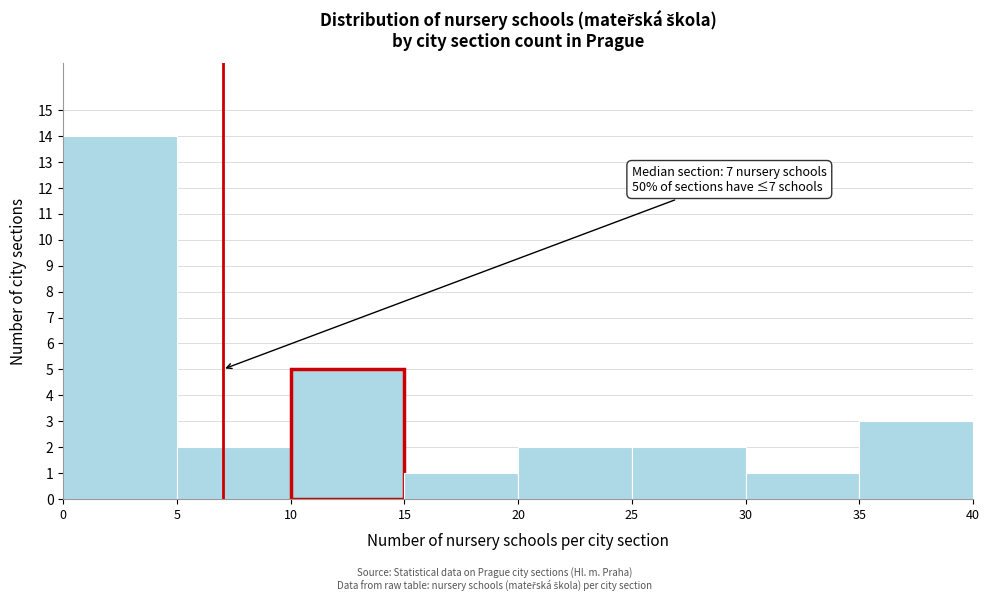

Which range on the x-axis has the tallest bar?

0 to 5